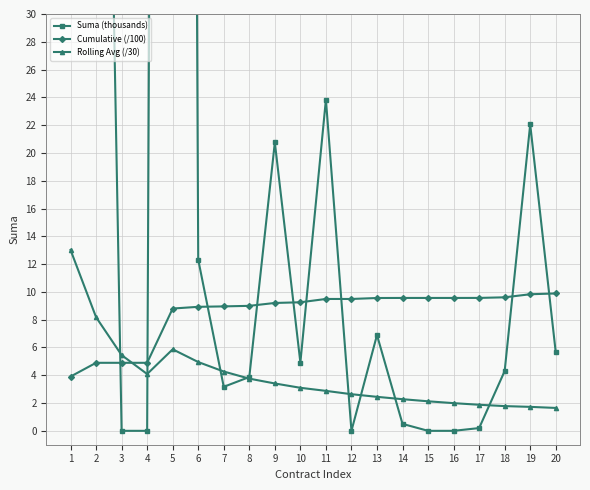

In Suma (thousands), how many points are higher than both neighbors (excluding endpoints)?

5